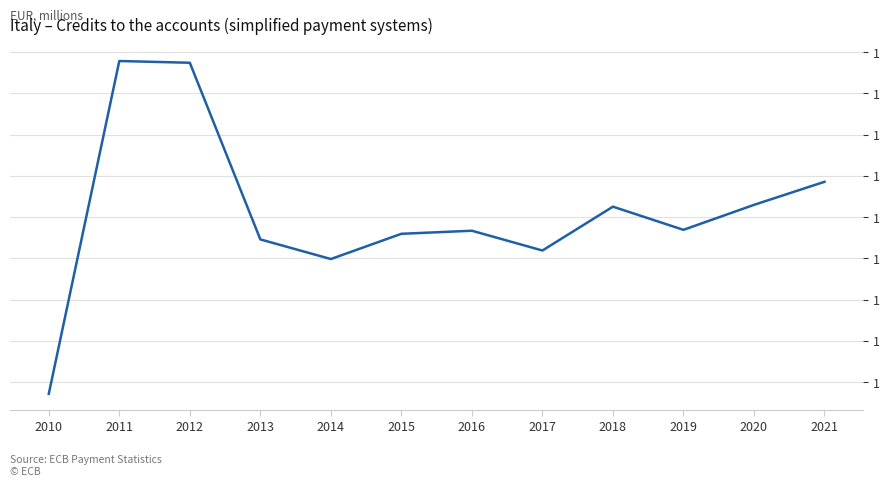

Is this an area chart (filled region under the line)?

No